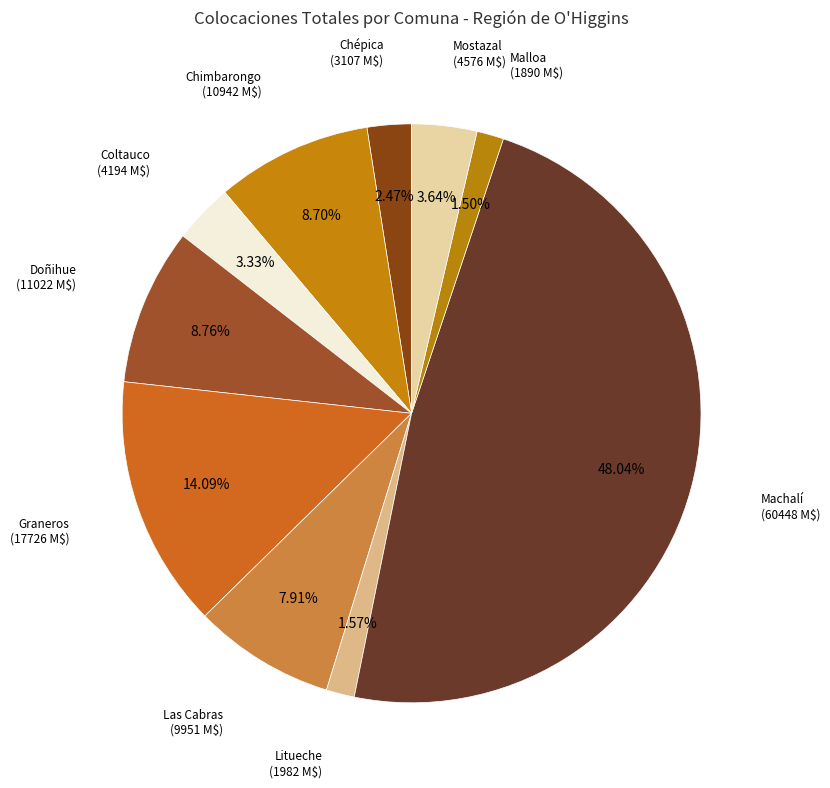

Which slice is the largest?

Machalí